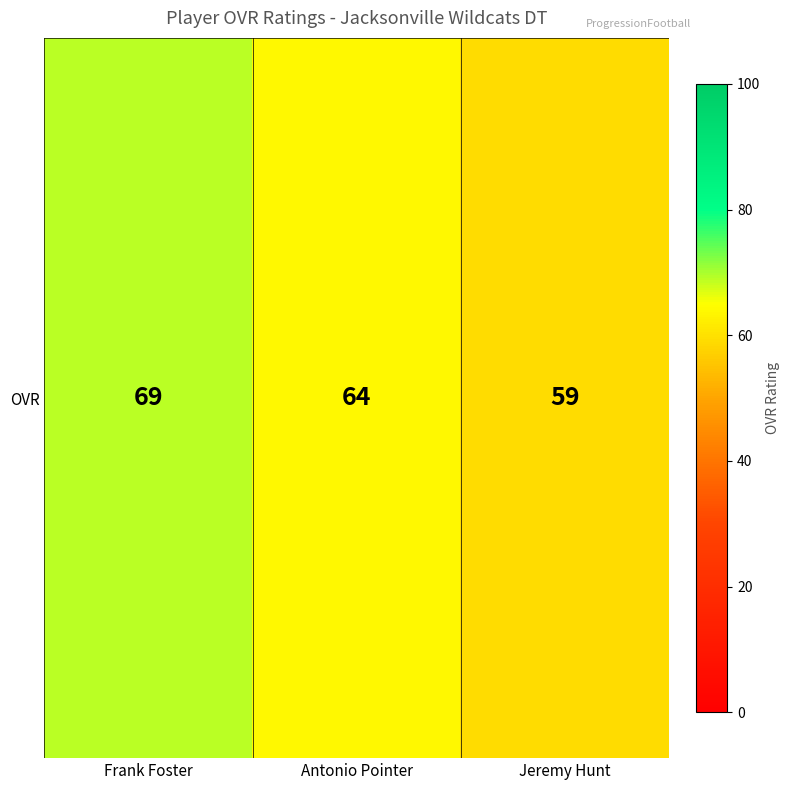

What is the sum of the values at Antonio Pointer and Frank Foster?

133